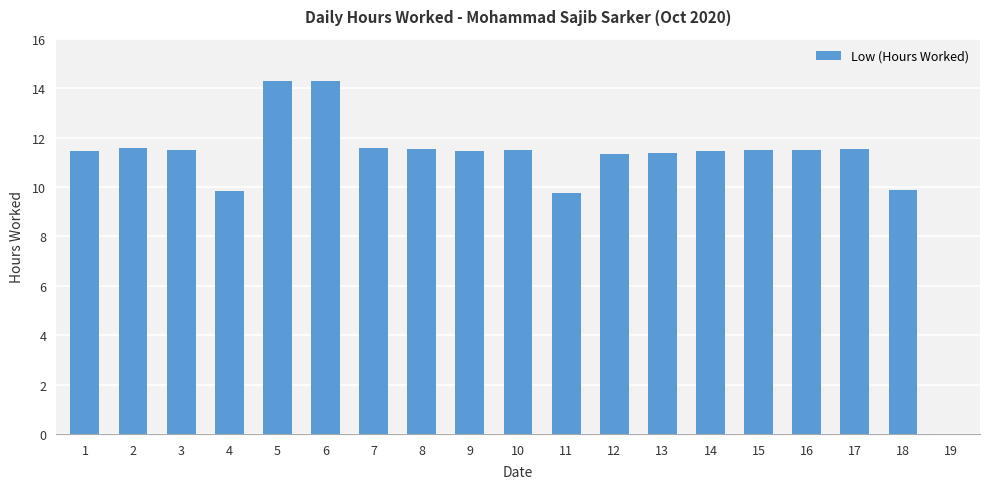

Count the number of values greater than 11.

15